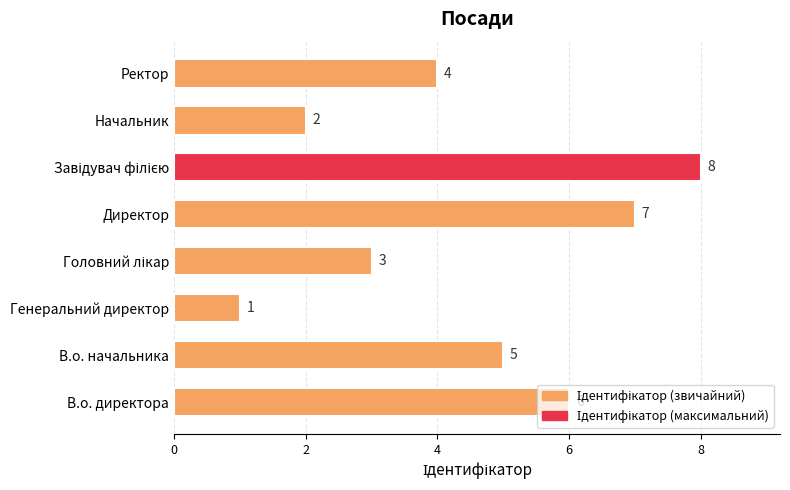

The value at Директор is 7. True or false?

True